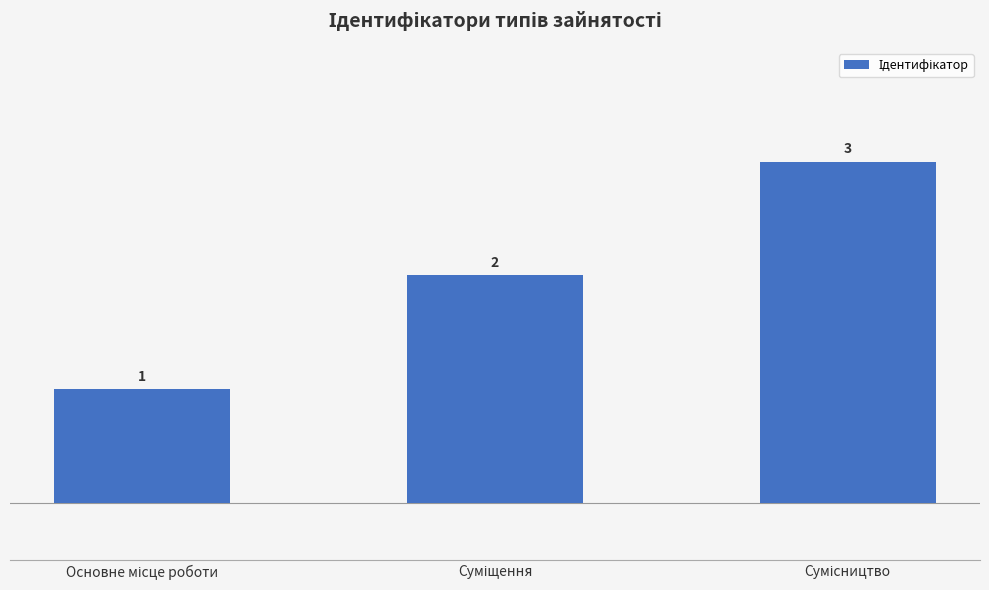

What is the maximum value shown in the chart?

3